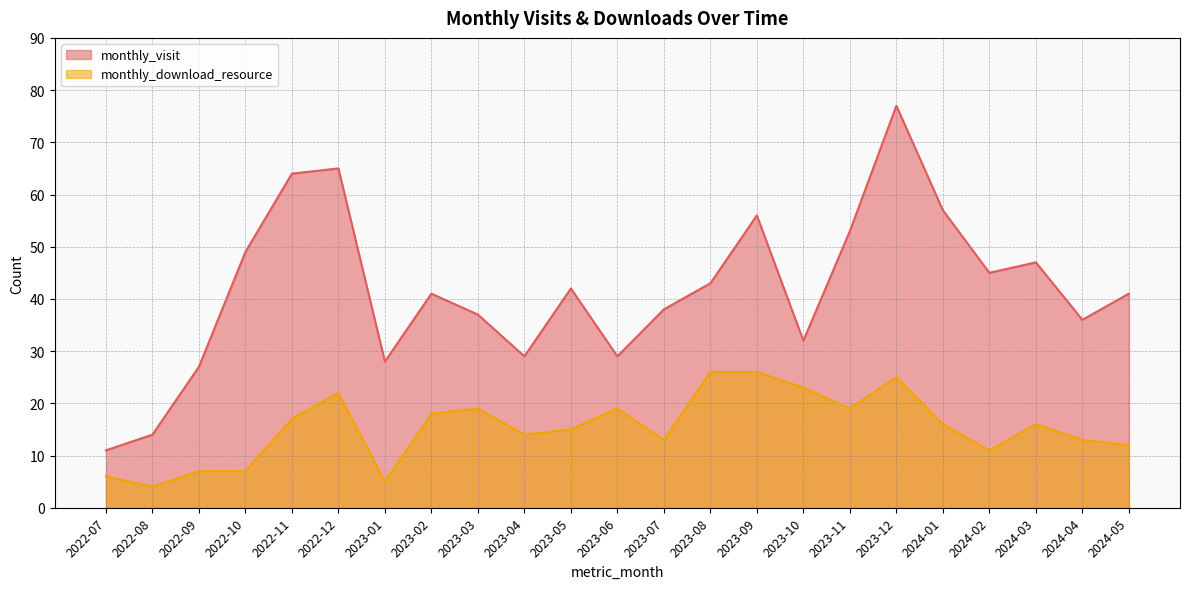

Is the value of monthly_visit at 2023-11 greater than the value of monthly_download_resource at 2022-12?

Yes